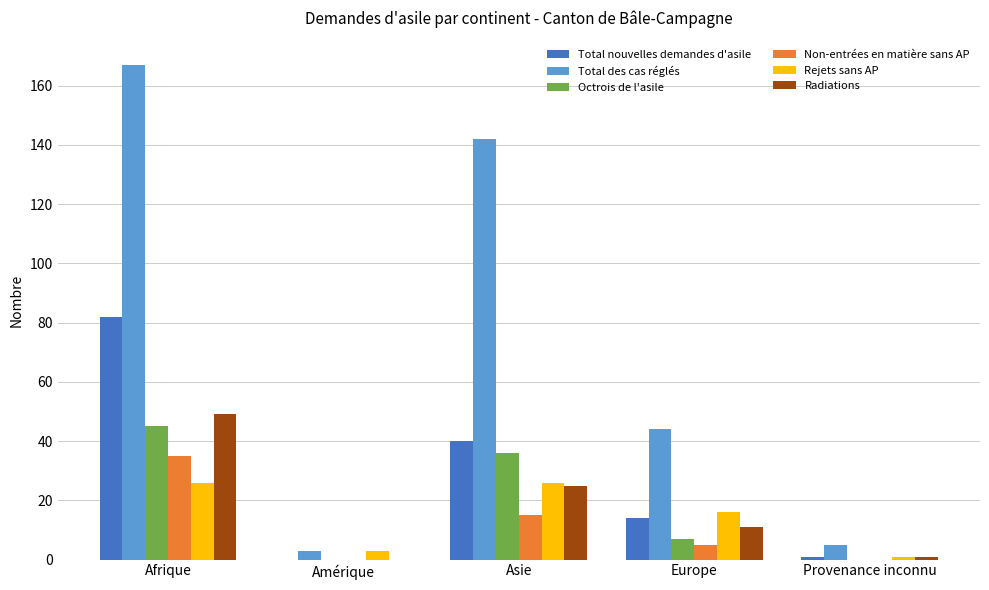

Which series changed the most between Afrique and Provenance inconnu?

Total des cas réglés